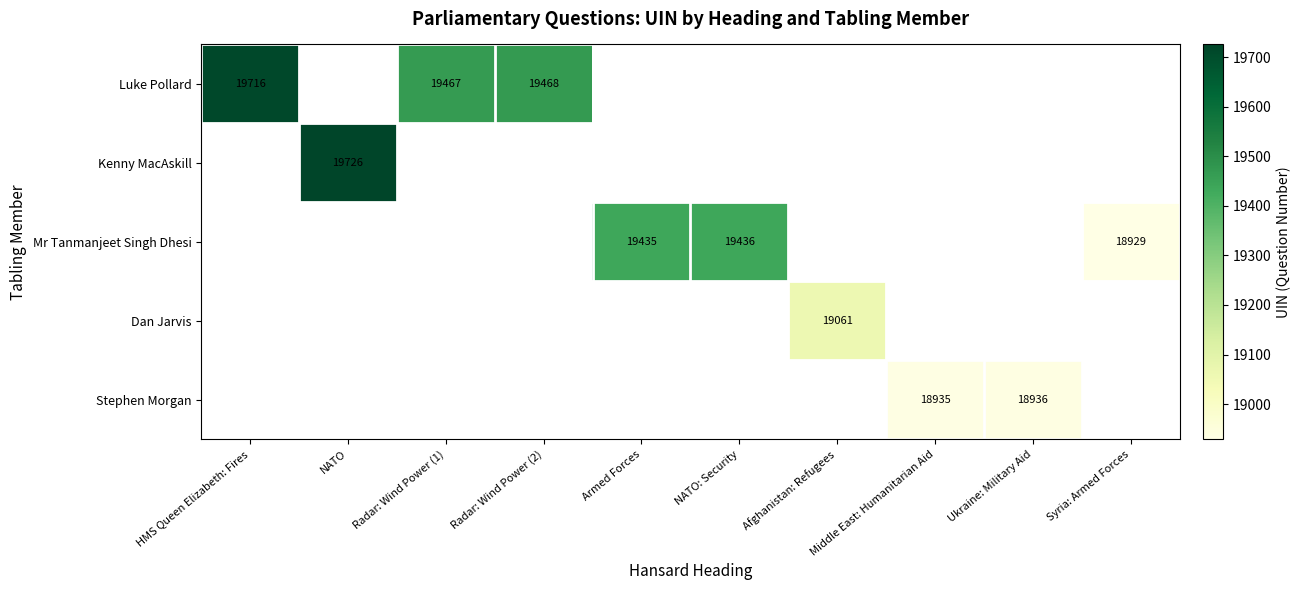

Is it true that Mr Tanmanjeet Singh Dhesi equals 19436 at NATO: Security?

True